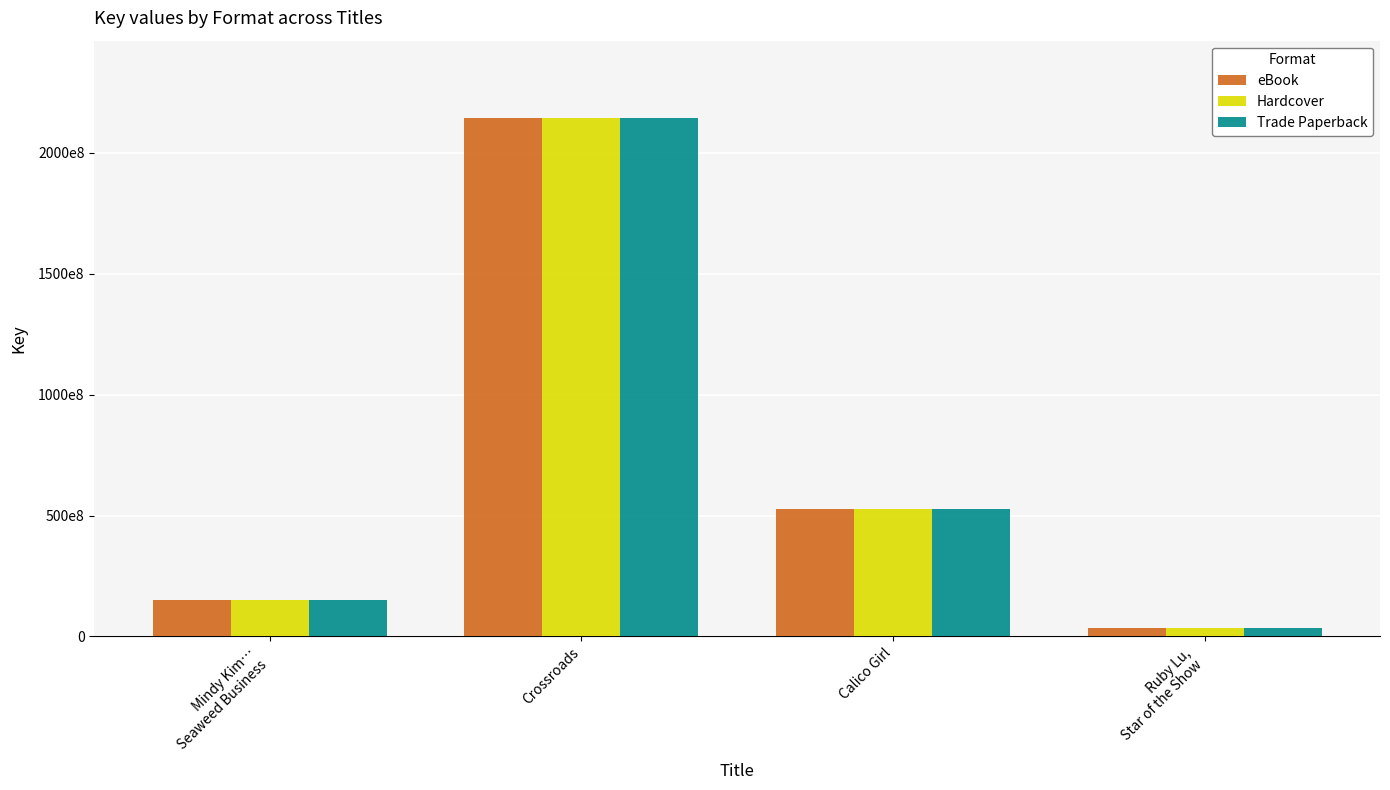

Does the chart contain stacked bars?

No